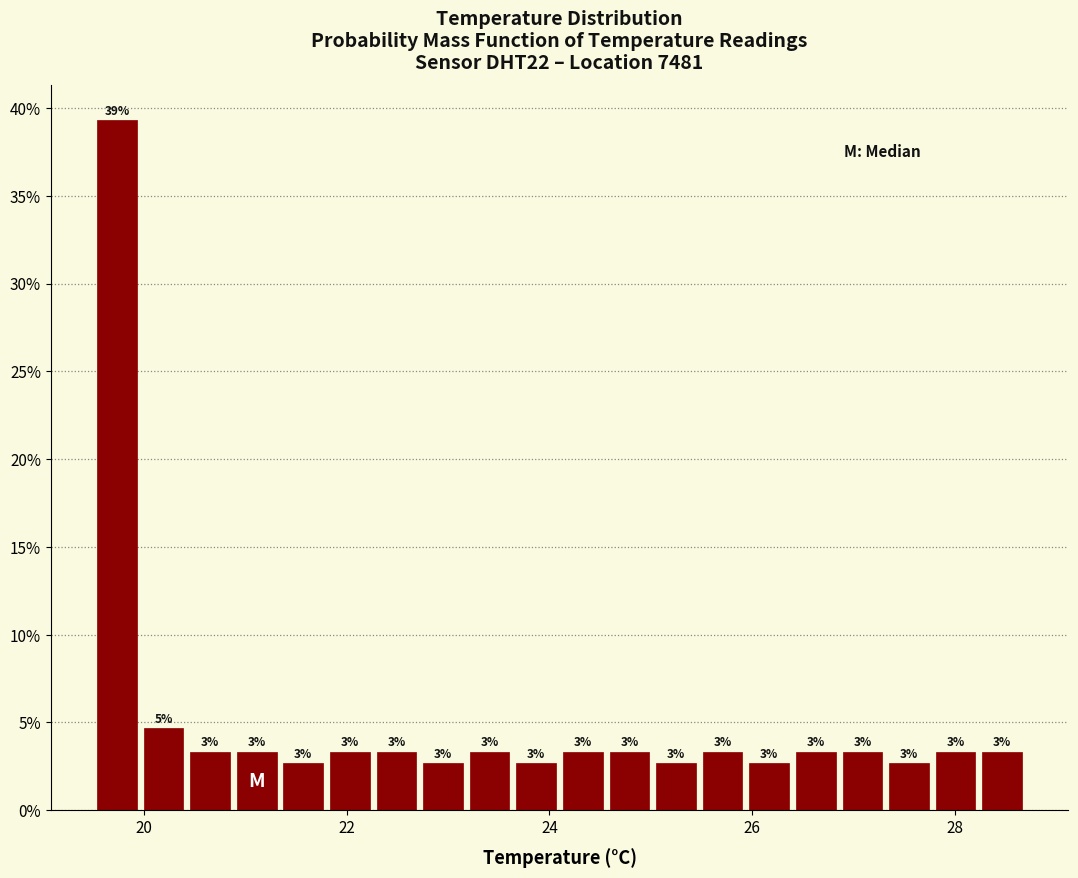

Read against the x-axis, roughly where is the centre of the tallest bar?

19.8